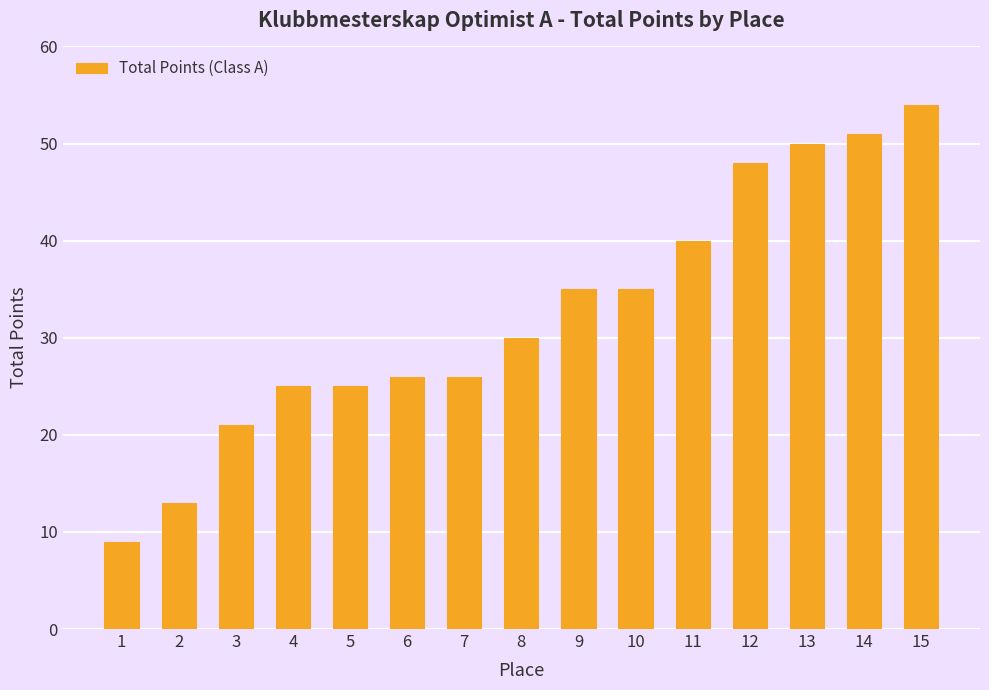

What is the maximum value shown in the chart?

54